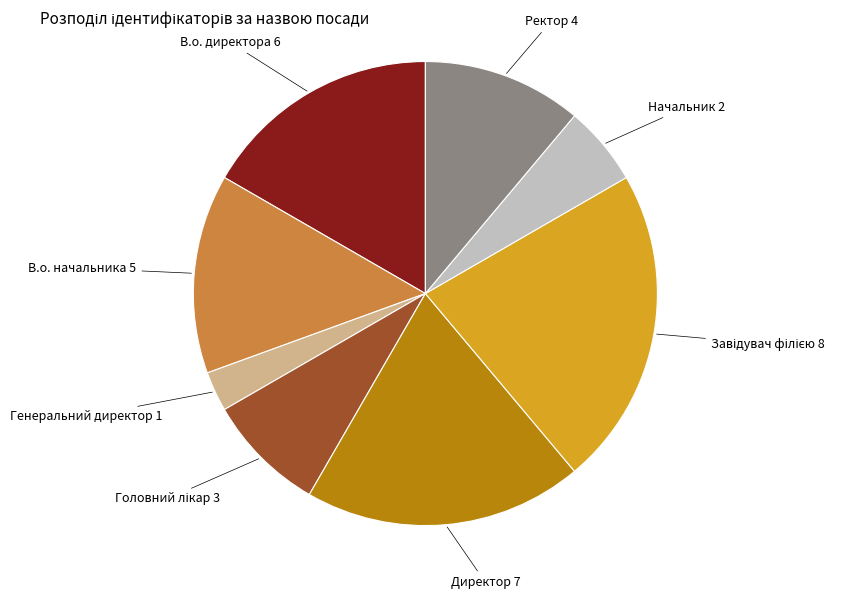

Is there a majority slice in this chart?

No